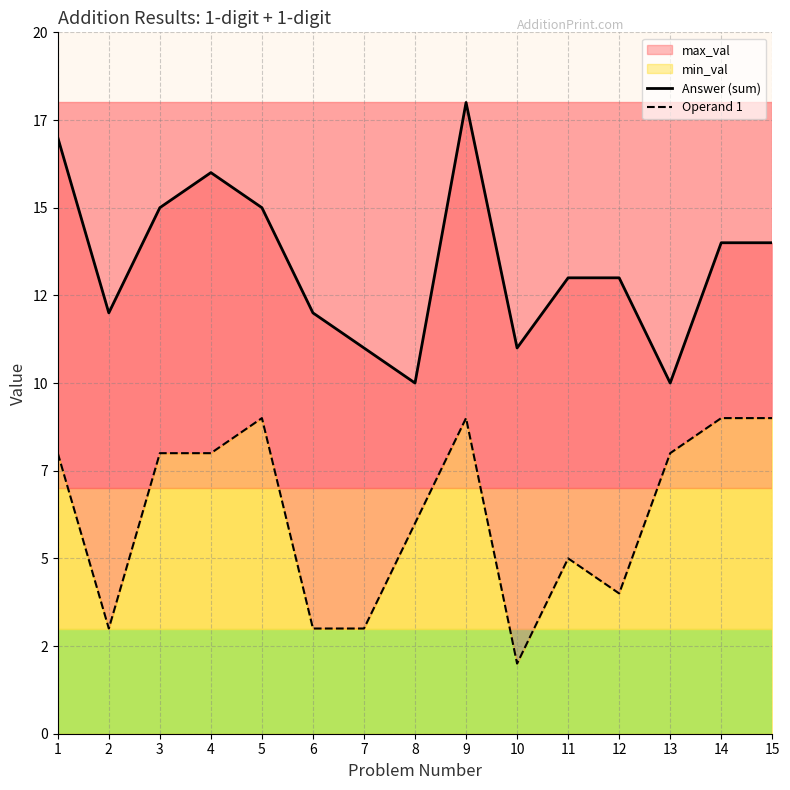

The Operand 1 series shows 6 at 14. True or false?

False